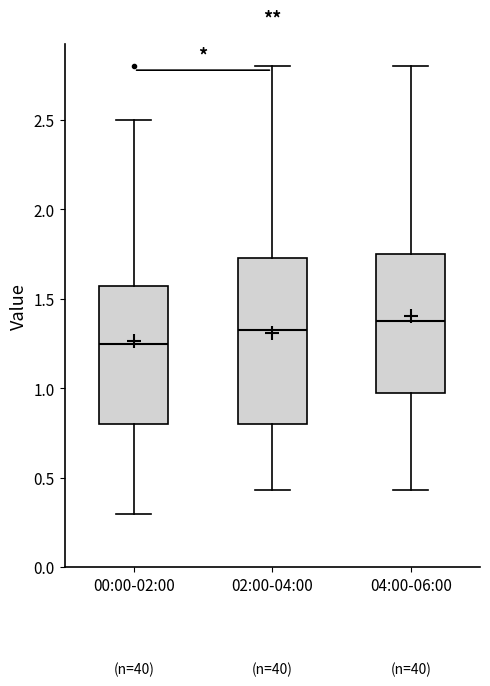

Reading left to right, transcribe this box plot: for each box, give where its median line is, the range the box spans, and where its two whiskers end, as read against the y-axis. The values are not printed on the chart, so give them approximately, as read against the axis.

00:00-02:00: median 1.25, box 0.80 to 1.55, whiskers 0.30 to 2.50
02:00-04:00: median 1.35, box 0.80 to 1.75, whiskers 0.45 to 2.80
04:00-06:00: median 1.40, box 1.00 to 1.75, whiskers 0.45 to 2.80